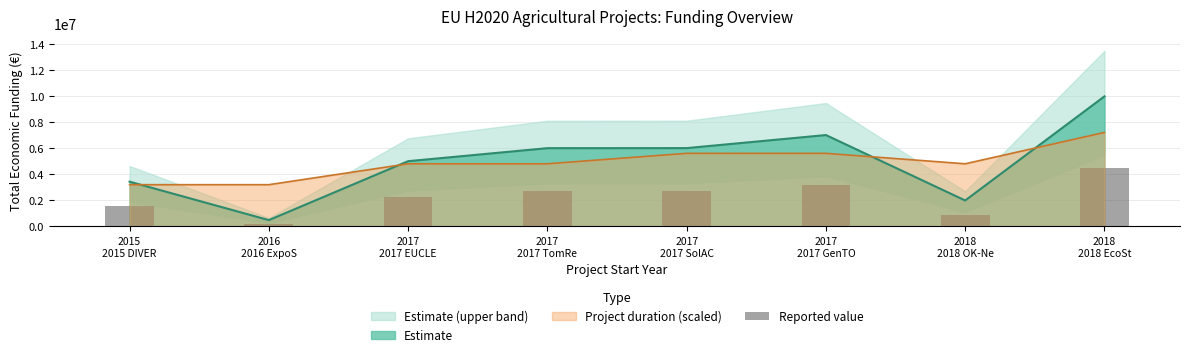

Which has a higher value, 2017
2017 SolAC or 2015
2015 DIVER?

2017
2017 SolAC